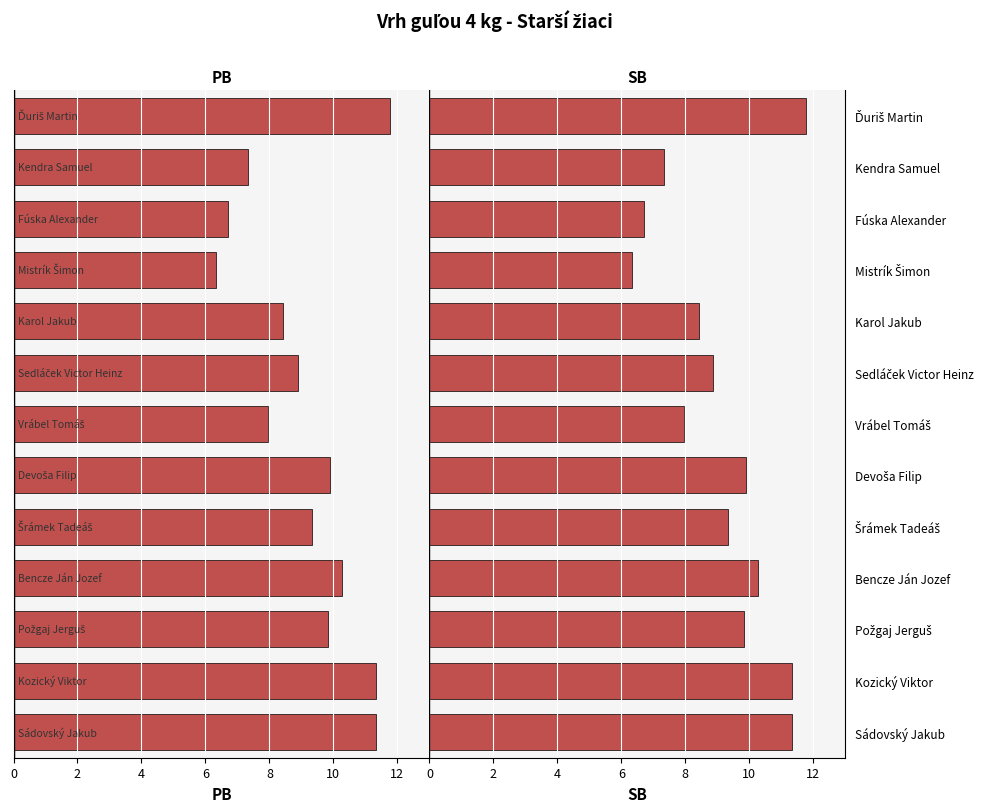

List the series in order of their peak value, highest first.

SB, PB